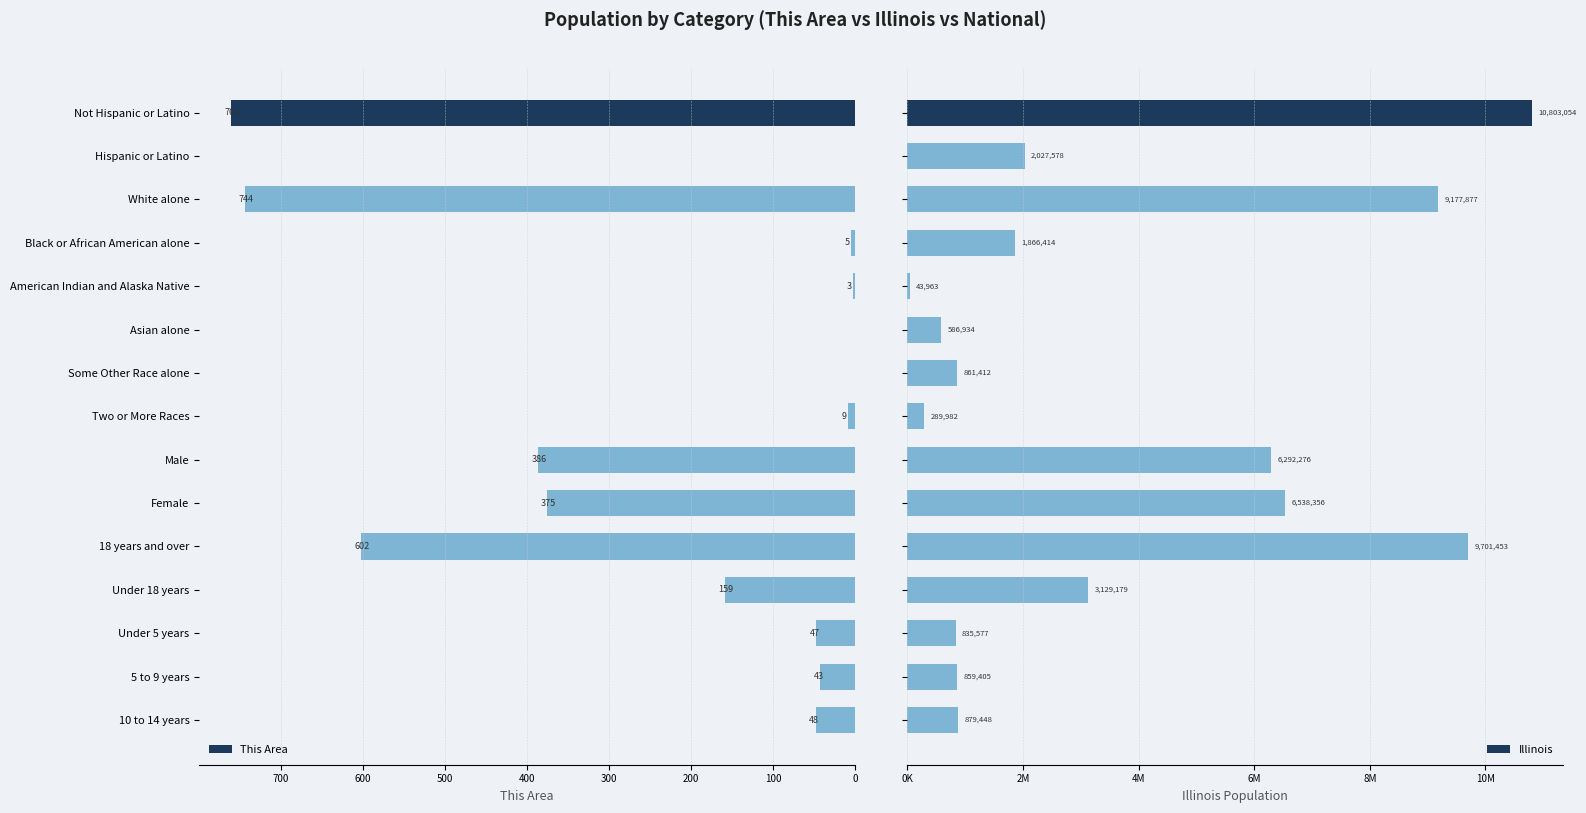

What is the approximate value of This Area at 200, to the nearest 10?

740